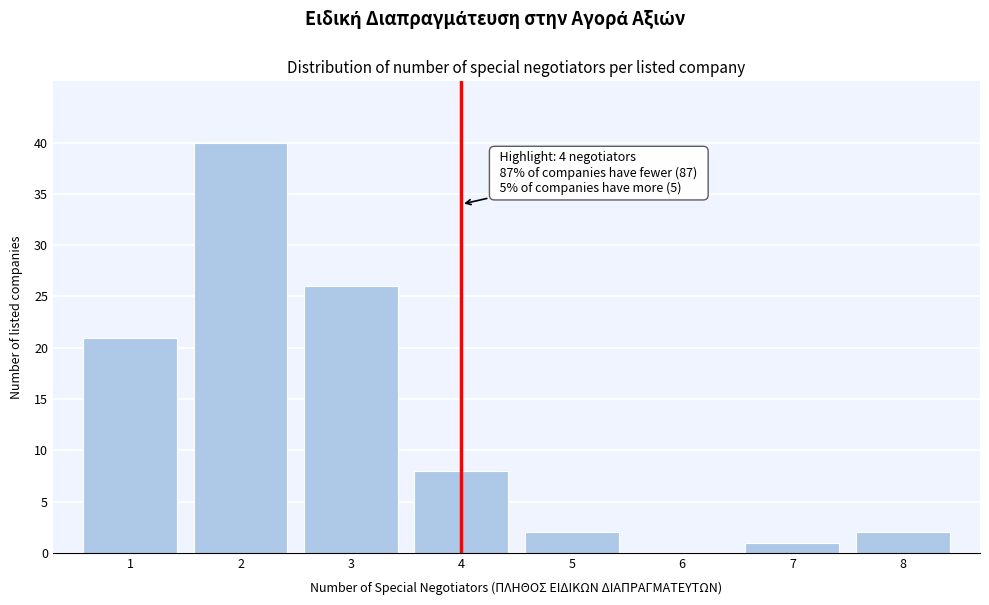

Reading left to right, transcribe all the data shown in this chart.

1=21	2=40	3=26	4=8	5=2	6=0	7=1	8=2